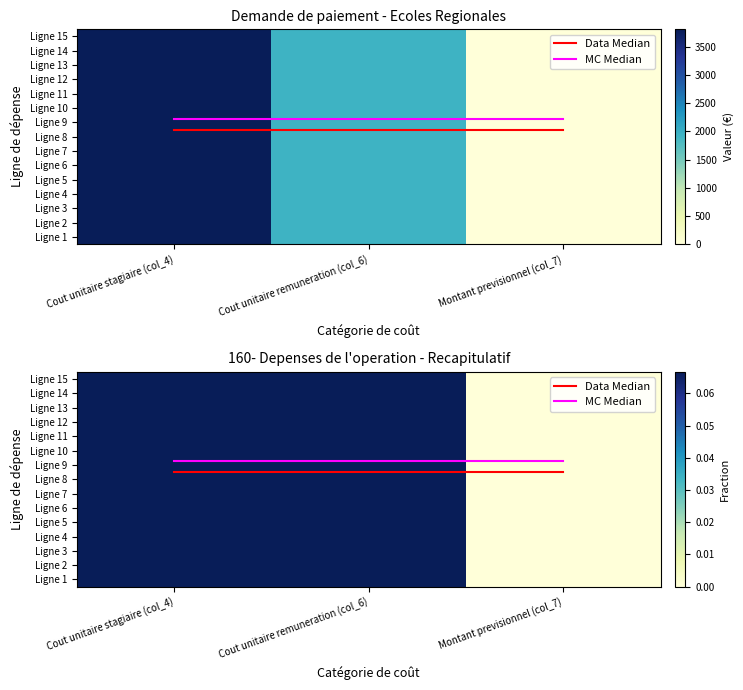

At Cout unitaire remuneration (col_6), list the series in order from largest to smallest.

MC Median, Data Median, Ligne 1, Ligne 2, Ligne 3, Ligne 4, Ligne 5, Ligne 6, Ligne 7, Ligne 8, Ligne 9, Ligne 10, Ligne 11, Ligne 12, Ligne 13, Ligne 14, Ligne 15